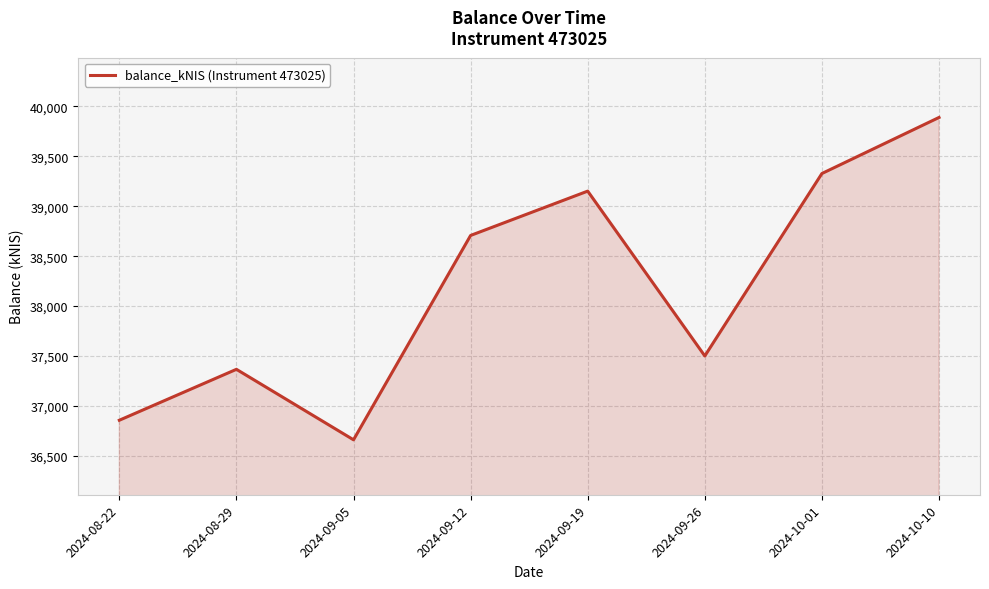

Which category has the lowest value across all series?

2024-09-05